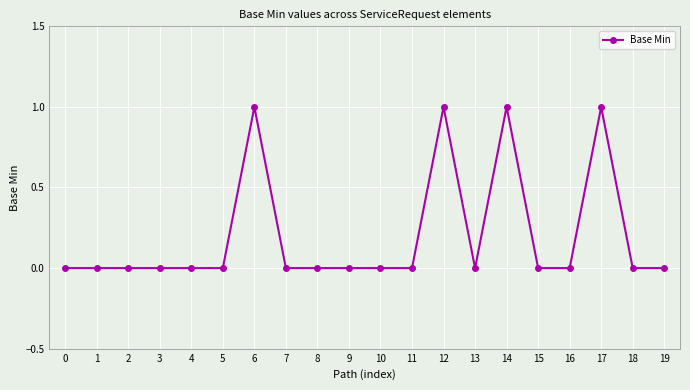

Which has a higher value, 8 or 12?

12